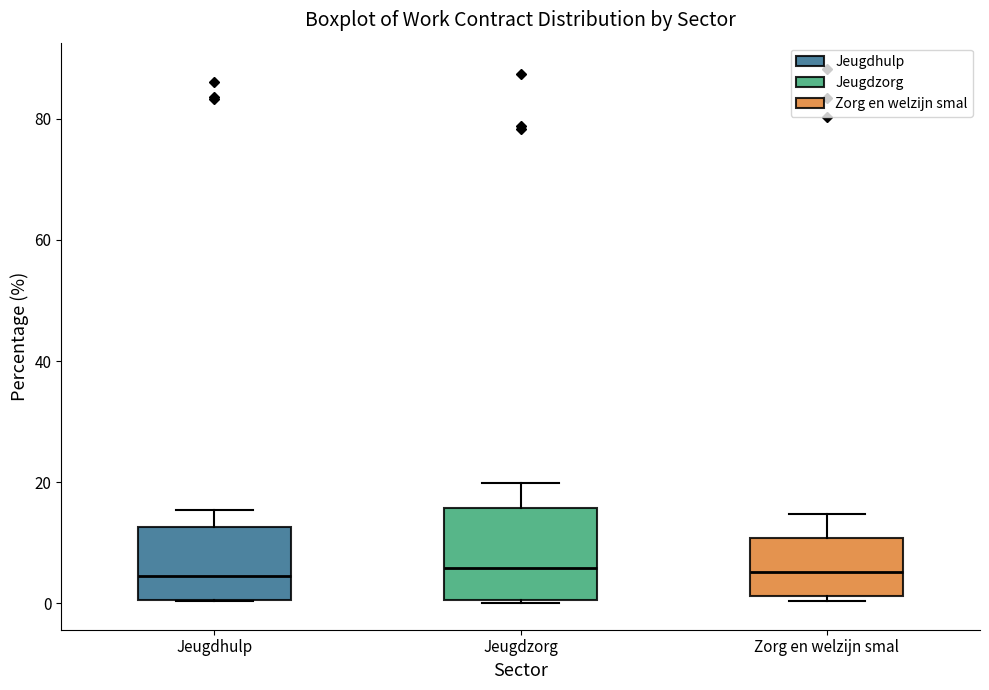

Reading left to right, read every box against the y-axis: the position of its median line, the range the box covers, and the ends of its whiskers. The values are not printed on the chart, so give them approximately, as read against the axis.

Jeugdhulp: median 4, box 0 to 12, whiskers 0 to 16
Jeugdzorg: median 6, box 0 to 16, whiskers 0 to 20
Zorg en welzijn smal: median 6, box 2 to 10, whiskers 0 to 14